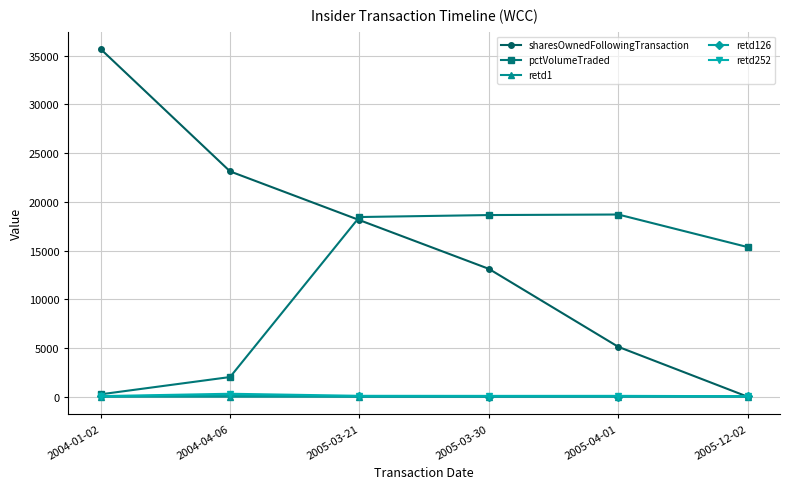

How many data points in sharesOwnedFollowingTransaction are less than 18120?

3